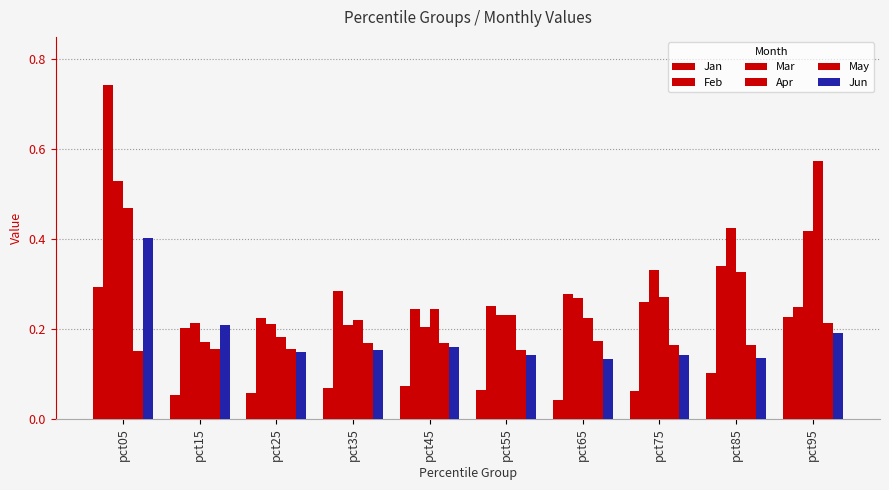

Reading left to right, extract all data points from this chart.

Jan: pct05=0.3	pct15=0.1	pct25=0.1	pct35=0.1	pct45=0.1	pct55=0.1	pct65=0.0	pct75=0.1	pct85=0.1	pct95=0.2
Feb: pct05=0.7	pct15=0.2	pct25=0.2	pct35=0.3	pct45=0.2	pct55=0.3	pct65=0.3	pct75=0.3	pct85=0.3	pct95=0.2
Mar: pct05=0.5	pct15=0.2	pct25=0.2	pct35=0.2	pct45=0.2	pct55=0.2	pct65=0.3	pct75=0.3	pct85=0.4	pct95=0.4
Apr: pct05=0.5	pct15=0.2	pct25=0.2	pct35=0.2	pct45=0.2	pct55=0.2	pct65=0.2	pct75=0.3	pct85=0.3	pct95=0.6
May: pct05=0.2	pct15=0.2	pct25=0.2	pct35=0.2	pct45=0.2	pct55=0.2	pct65=0.2	pct75=0.2	pct85=0.2	pct95=0.2
Jun: pct05=0.4	pct15=0.2	pct25=0.1	pct35=0.2	pct45=0.2	pct55=0.1	pct65=0.1	pct75=0.1	pct85=0.1	pct95=0.2